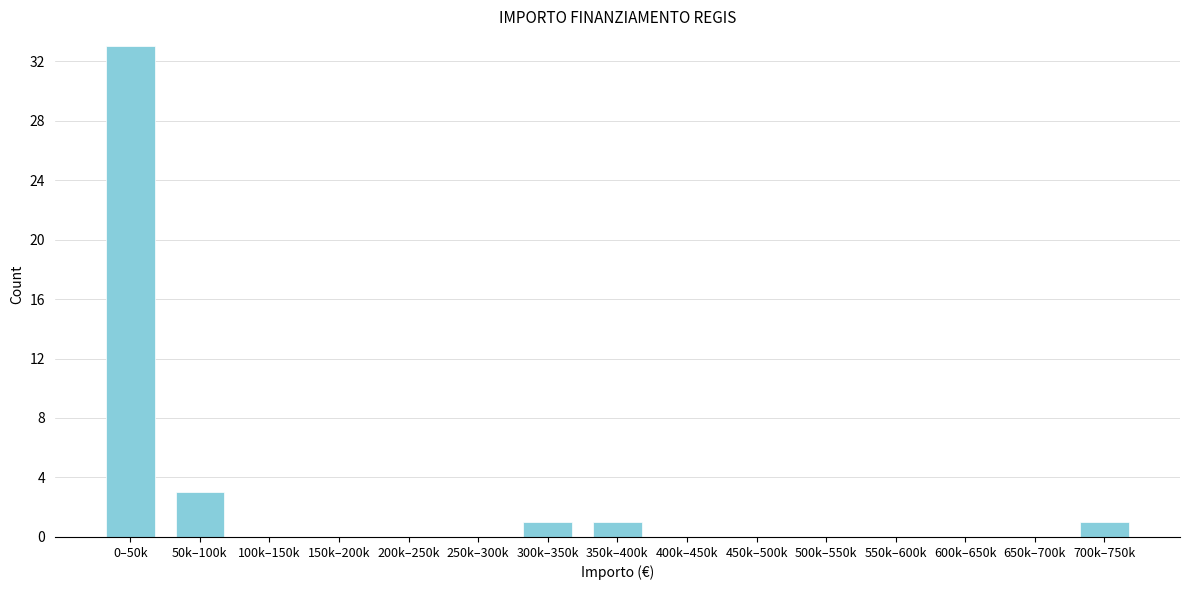

Reading right to left, extract all data points from this chart.

700k–750k=1	650k–700k=0	600k–650k=0	550k–600k=0	500k–550k=0	450k–500k=0	400k–450k=0	350k–400k=1	300k–350k=1	250k–300k=0	200k–250k=0	150k–200k=0	100k–150k=0	50k–100k=3	0–50k=33